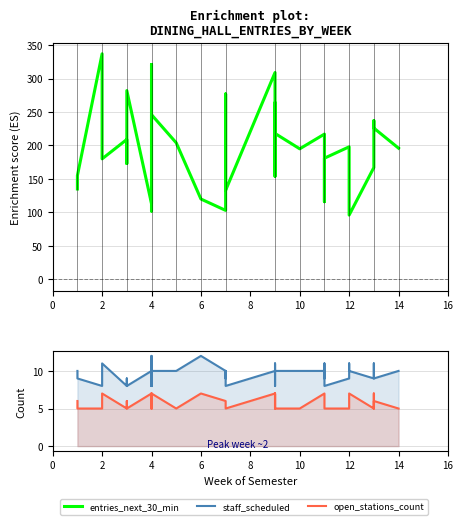

True or false: staff_scheduled and entries_next_30_min intersect in this chart.

False